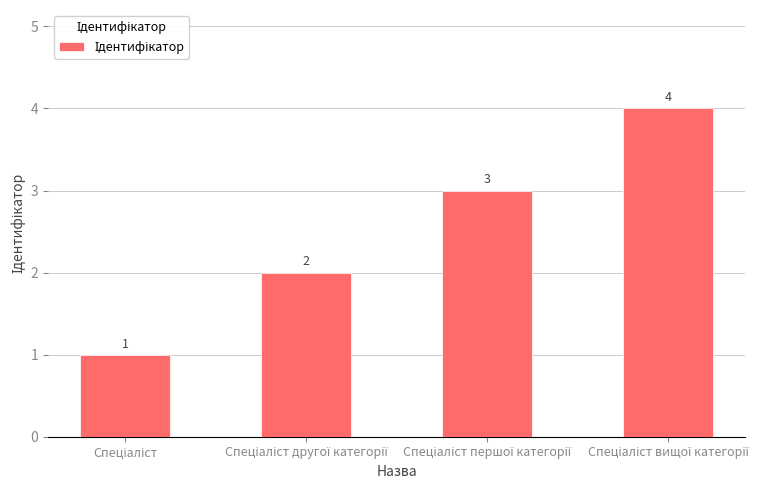

What is the difference between the maximum and minimum values?

3